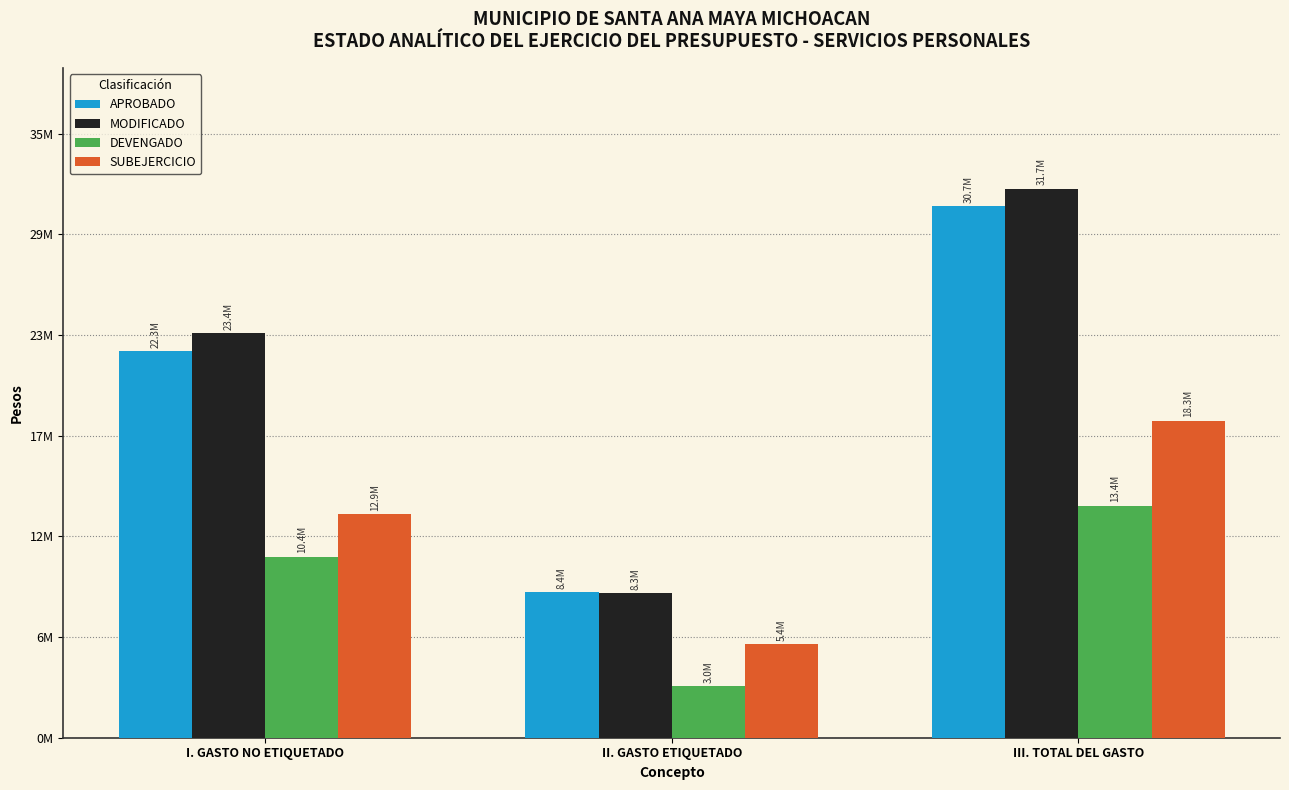

Are the bars horizontal?

No